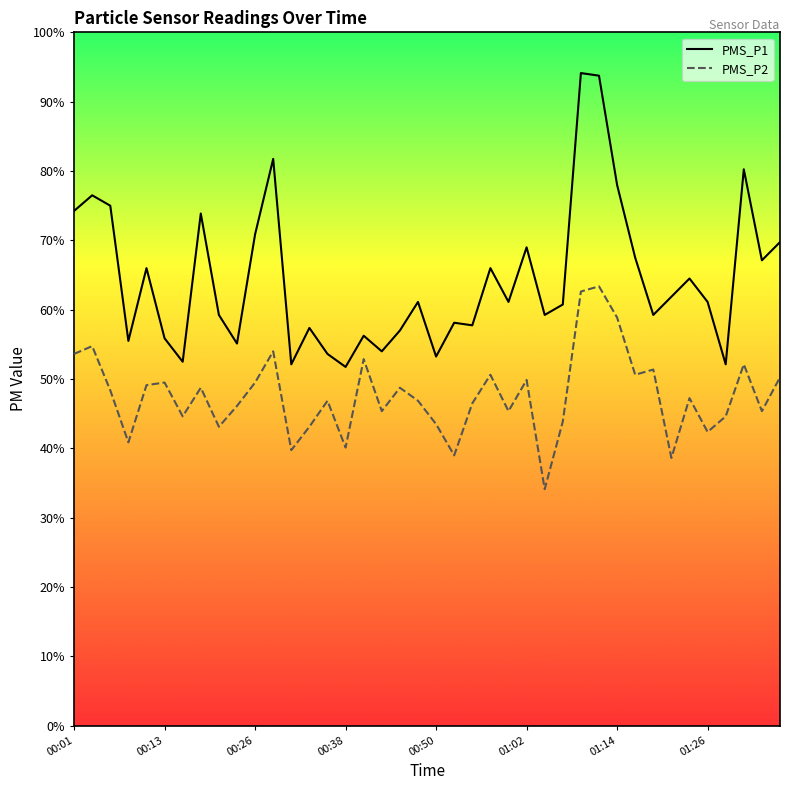

What is the difference between the maximum and minimum values in the PMS_P1 series?

42.4